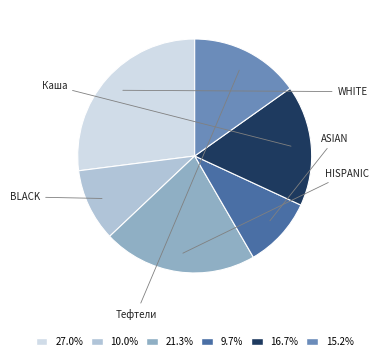

Is there any slice that represents more than half of the pie?

No